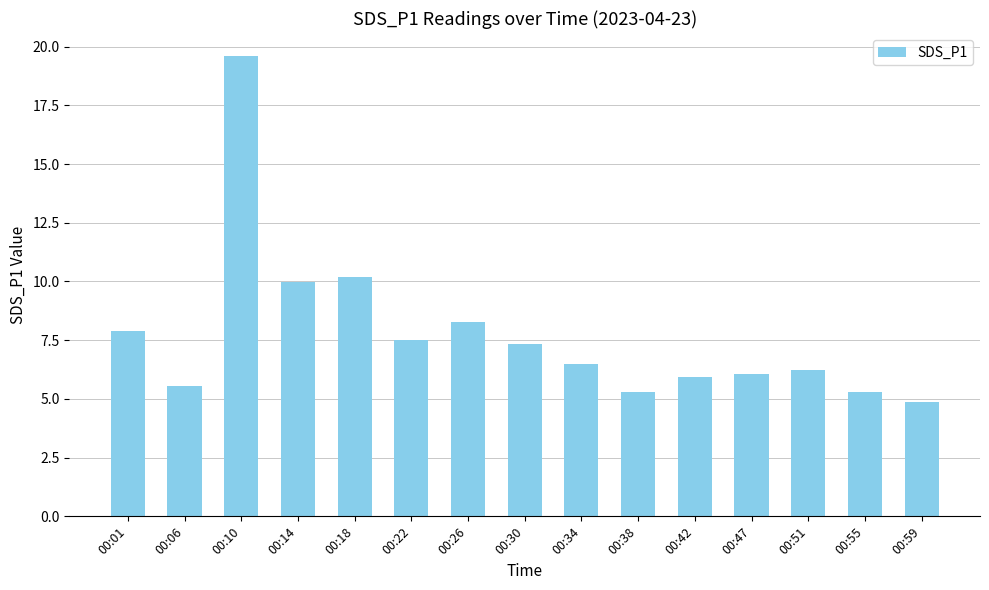

What is the value of the 8th bar from the left?

7.3